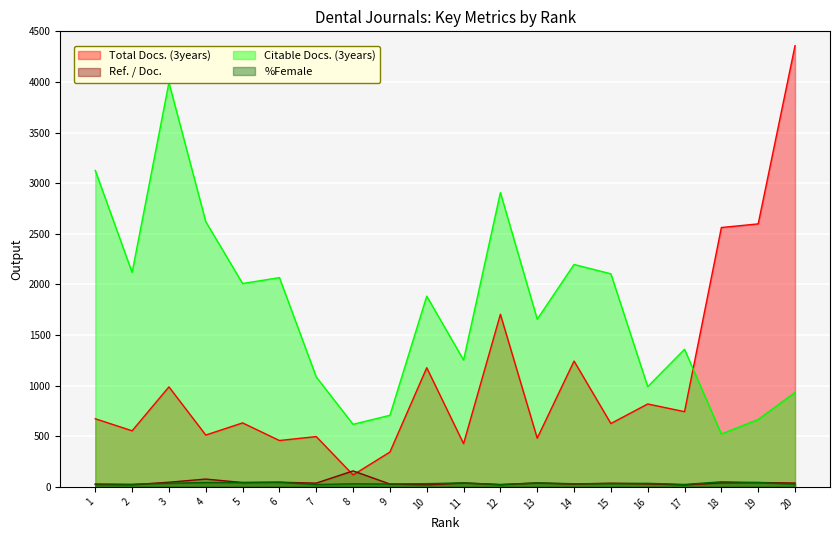

What is the difference between the Total Docs. (3years) values at 14 and 10?

66